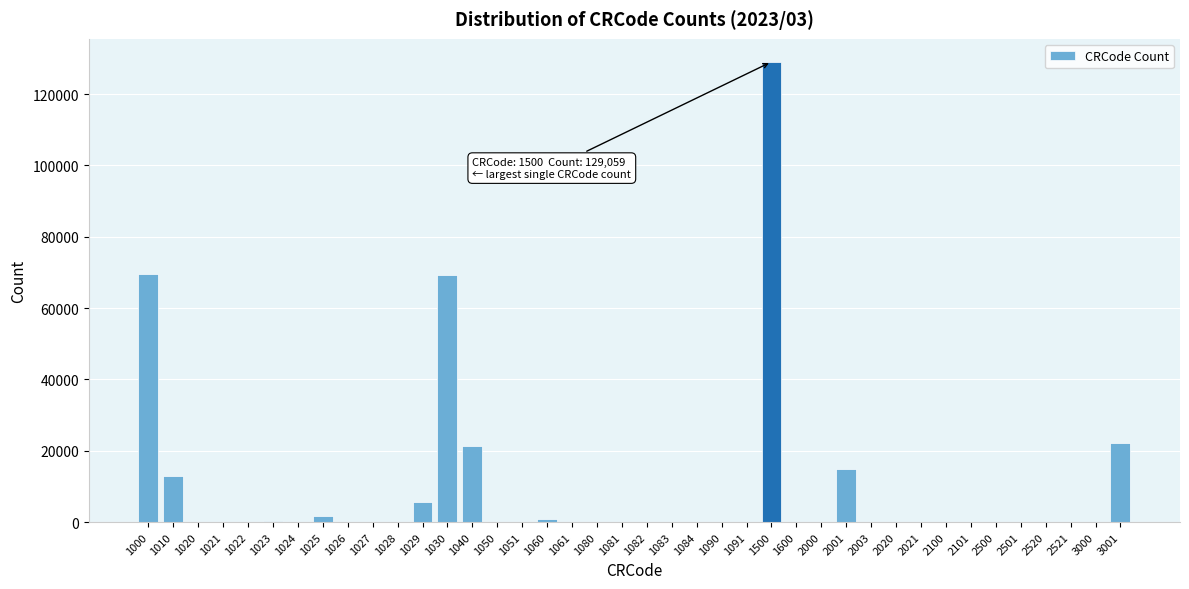

What is the change in value from 1040 to 2100?

-21332